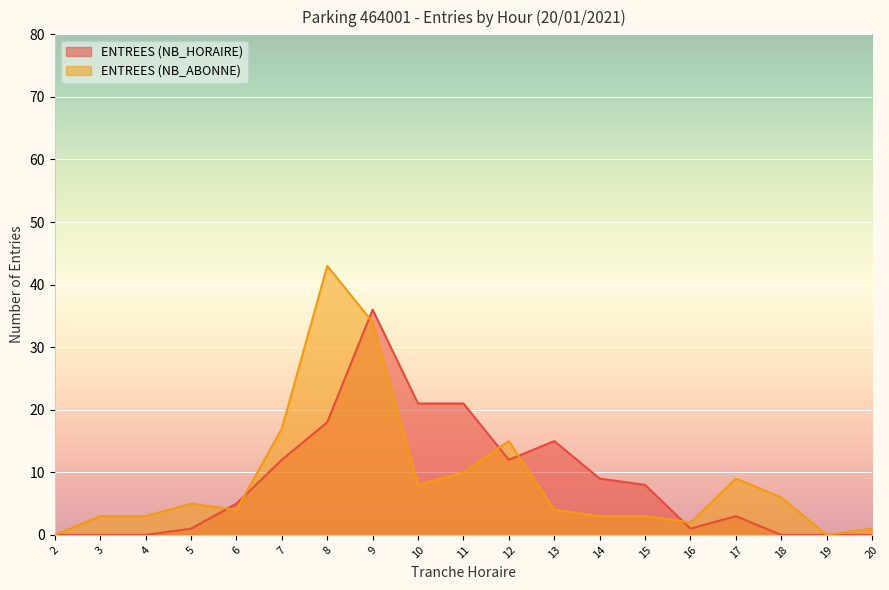

How many lines are shown in the chart?

2